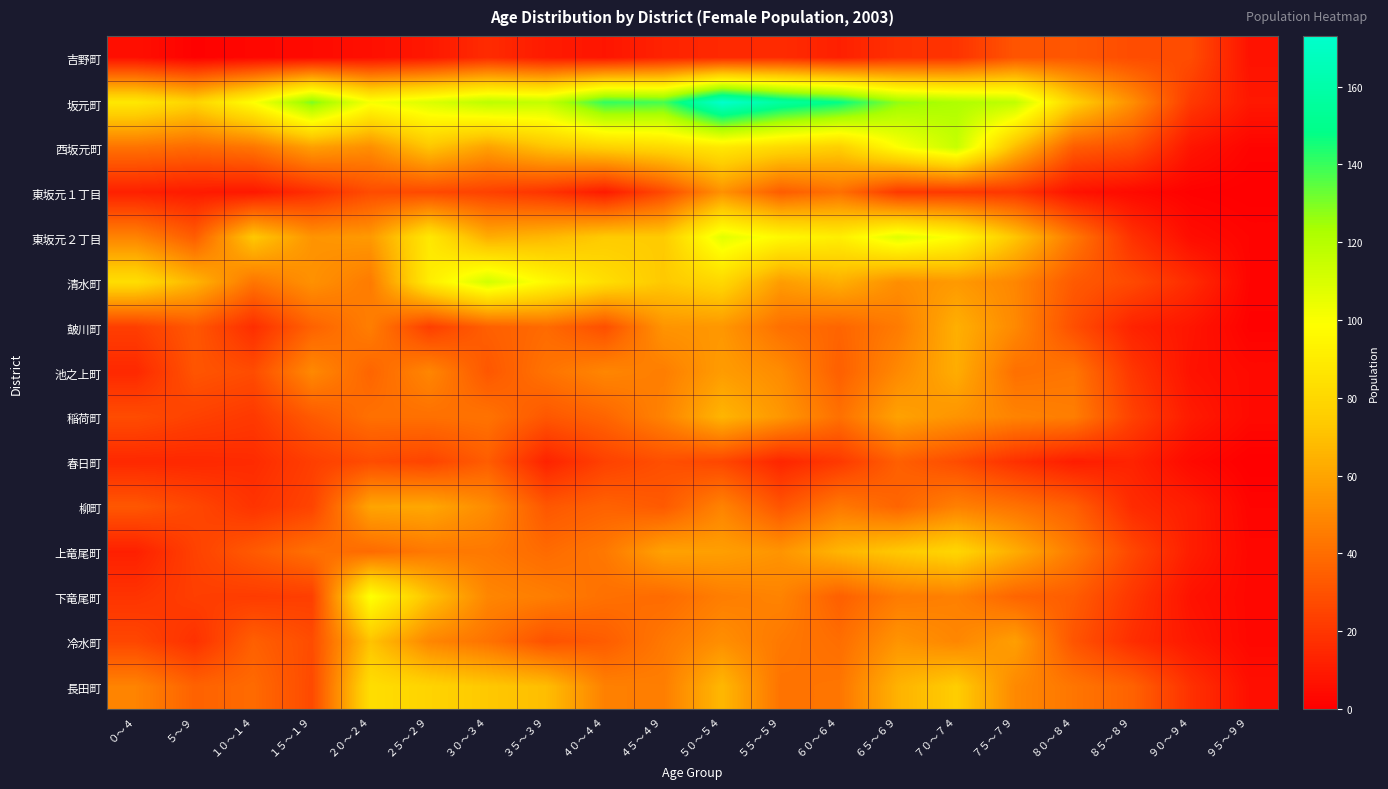

Count the number of data series in this chart.

15